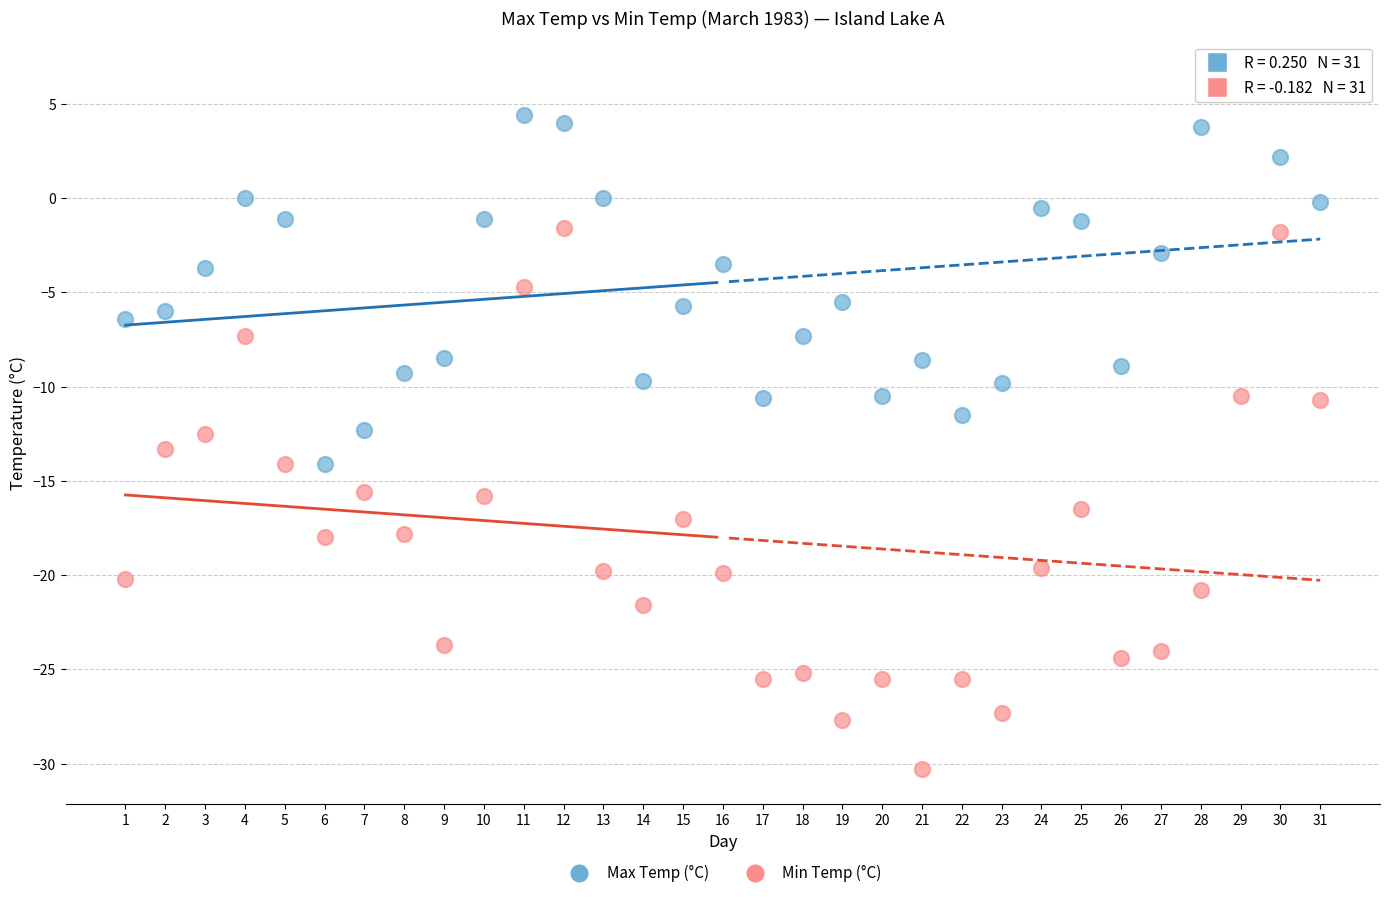

Which series reaches the minimum Y coordinate?

Min Temp (°C)